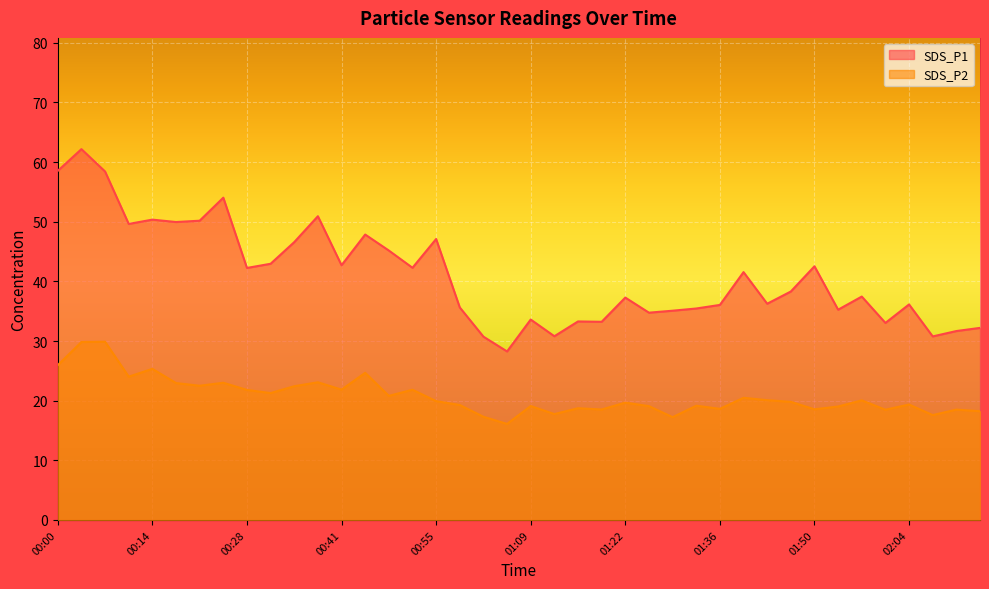

What is the difference between the SDS_P1 values at 00:11 and 00:48?

4.5